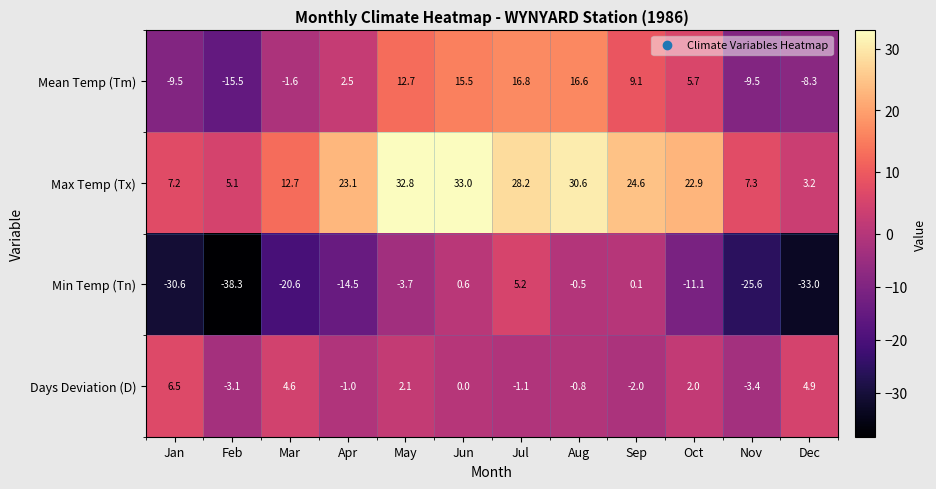

Where is Min Temp (Tn) nearest to the value -16?

Apr